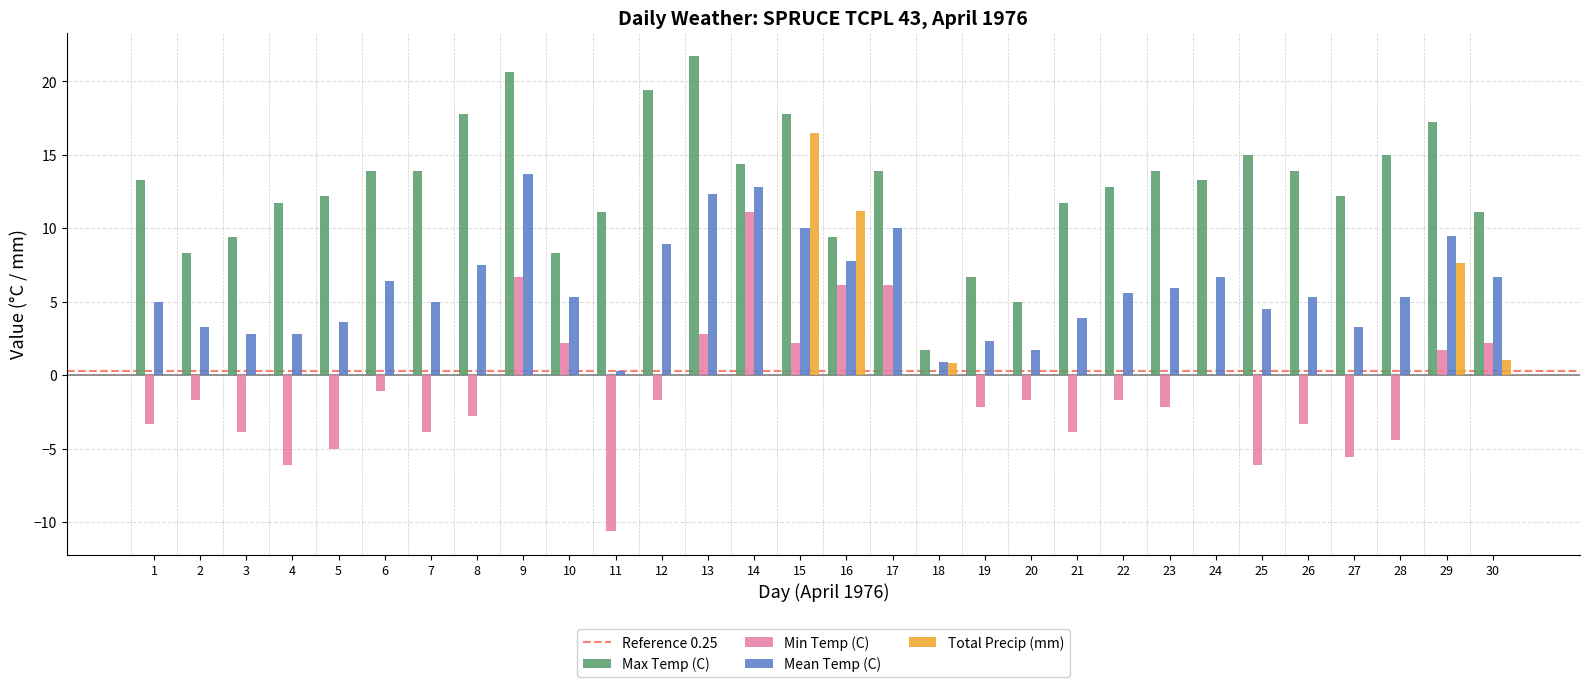

Reading left to right, extract all data points from this chart.

Max Temp (C): 1=13.3	2=8.3	3=9.4	4=11.7	5=12.2	6=13.9	7=13.9	8=17.8	9=20.6	10=8.3	11=11.1	12=19.4	13=21.7	14=14.4	15=17.8	16=9.4	17=13.9	18=1.7	19=6.7	20=5.0	21=11.7	22=12.8	23=13.9	24=13.3	25=15.0	26=13.9	27=12.2	28=15.0	29=17.2	30=11.1
Min Temp (C): 1=-3.3	2=-1.7	3=-3.9	4=-6.1	5=-5.0	6=-1.1	7=-3.9	8=-2.8	9=6.7	10=2.2	11=-10.6	12=-1.7	13=2.8	14=11.1	15=2.2	16=6.1	17=6.1	18=0.0	19=-2.2	20=-1.7	21=-3.9	22=-1.7	23=-2.2	24=0.0	25=-6.1	26=-3.3	27=-5.6	28=-4.4	29=1.7	30=2.2
Mean Temp (C): 1=5.0	2=3.3	3=2.8	4=2.8	5=3.6	6=6.4	7=5.0	8=7.5	9=13.7	10=5.3	11=0.3	12=8.9	13=12.3	14=12.8	15=10.0	16=7.8	17=10.0	18=0.9	19=2.3	20=1.7	21=3.9	22=5.6	23=5.9	24=6.7	25=4.5	26=5.3	27=3.3	28=5.3	29=9.5	30=6.7
Total Precip (mm): 1=0.0	2=0.0	3=0.0	4=0.0	5=0.0	6=0.0	7=0.0	8=0.0	9=0.0	10=0.0	11=0.0	12=0.0	13=0.0	14=0.0	15=16.5	16=11.2	17=0.0	18=0.8	19=0.0	20=0.0	21=0.0	22=0.0	23=0.0	24=0.0	25=0.0	26=0.0	27=0.0	28=0.0	29=7.6	30=1.0